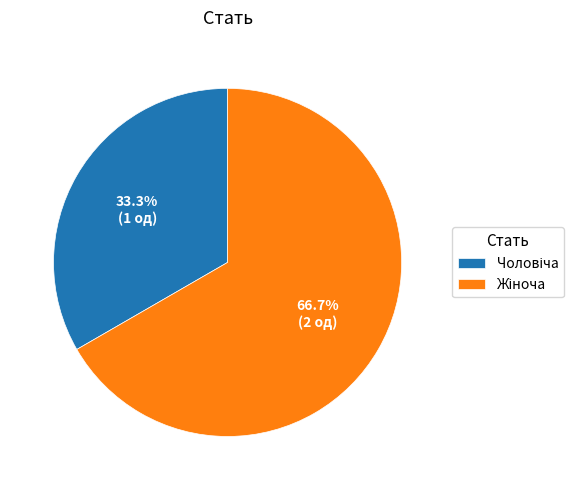

Is there a majority slice in this chart?

Yes